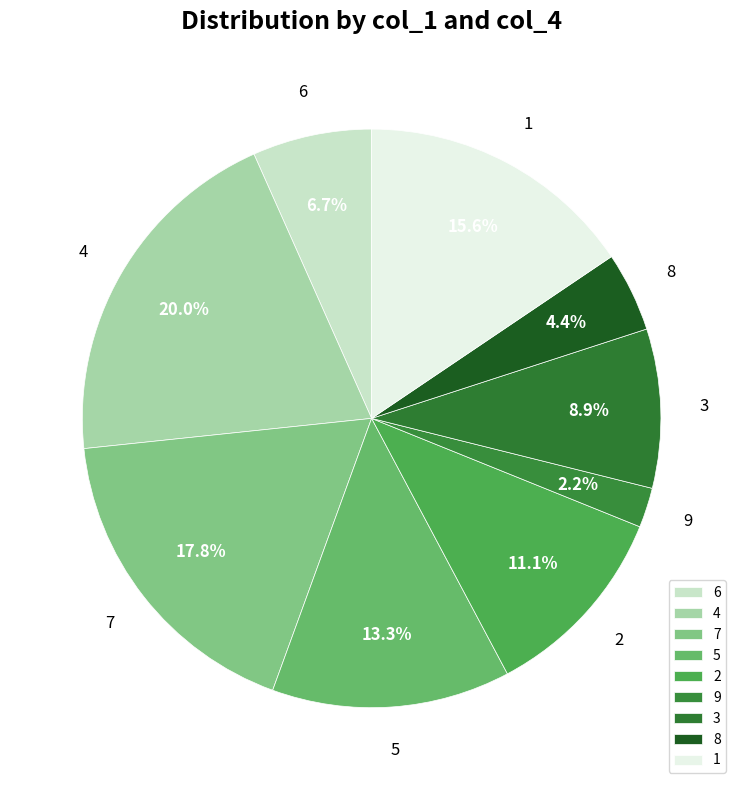

Which slice is the largest?

4